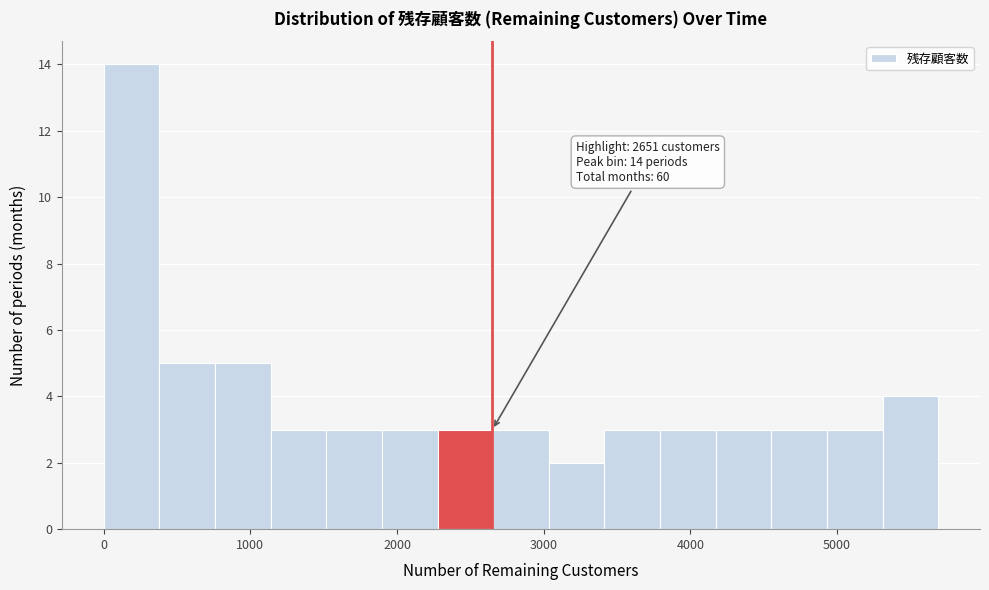

Read against the x-axis, roughly where is the centre of the tallest bar?

200